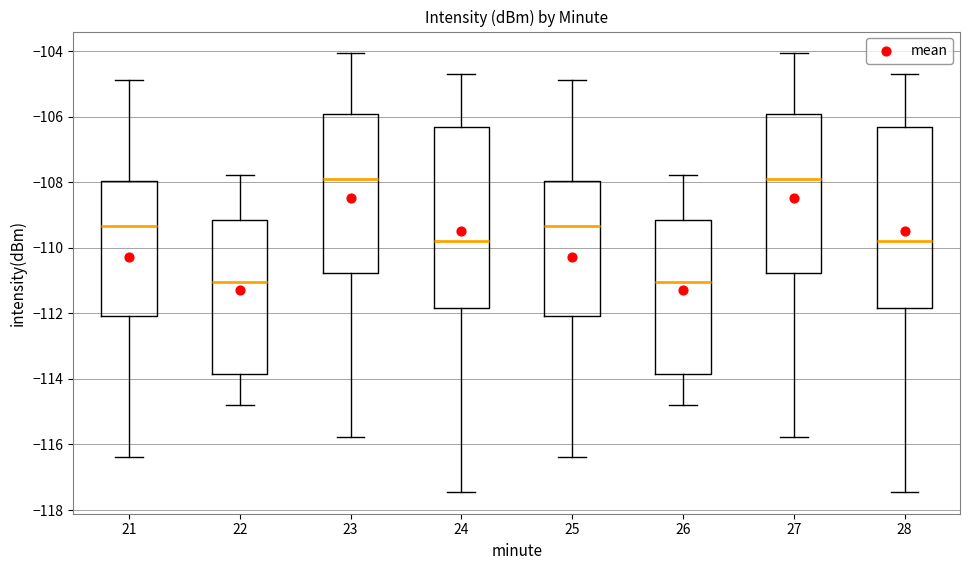

Reading left to right, read every box against the y-axis: the position of its median line, the range the box covers, and the ends of its whiskers. The values are not printed on the chart, so give them approximately, as read against the axis.

21: median -109.4, box -112.0 to -108.0, whiskers -116.4 to -104.8
22: median -111.0, box -113.8 to -109.2, whiskers -114.8 to -107.8
23: median -107.8, box -110.8 to -106.0, whiskers -115.8 to -104.0
24: median -109.8, box -111.8 to -106.4, whiskers -117.4 to -104.6
25: median -109.4, box -112.0 to -108.0, whiskers -116.4 to -104.8
26: median -111.0, box -113.8 to -109.2, whiskers -114.8 to -107.8
27: median -107.8, box -110.8 to -106.0, whiskers -115.8 to -104.0
28: median -109.8, box -111.8 to -106.4, whiskers -117.4 to -104.6